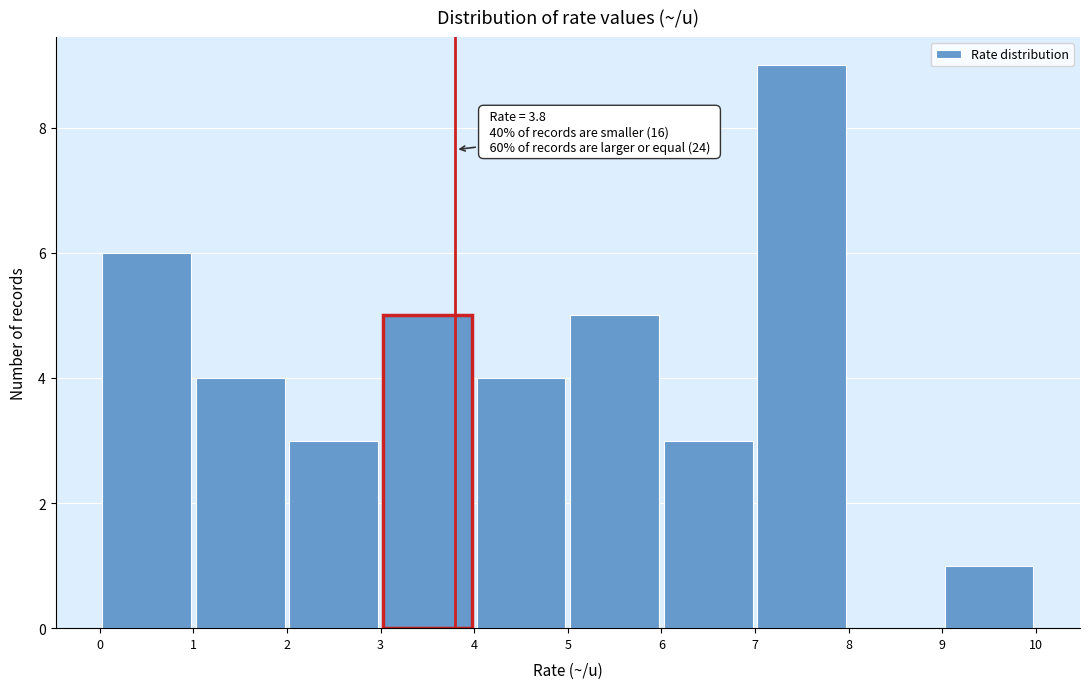

Over which range of the x-axis is the bar tallest?

7 to 8